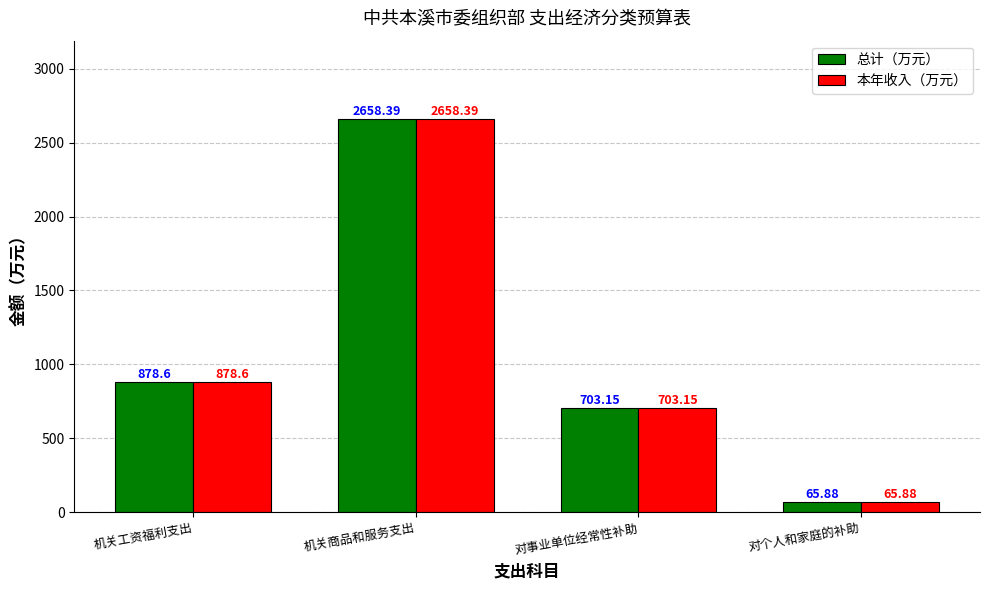

What position from the right is 机关工资福利支出?

4